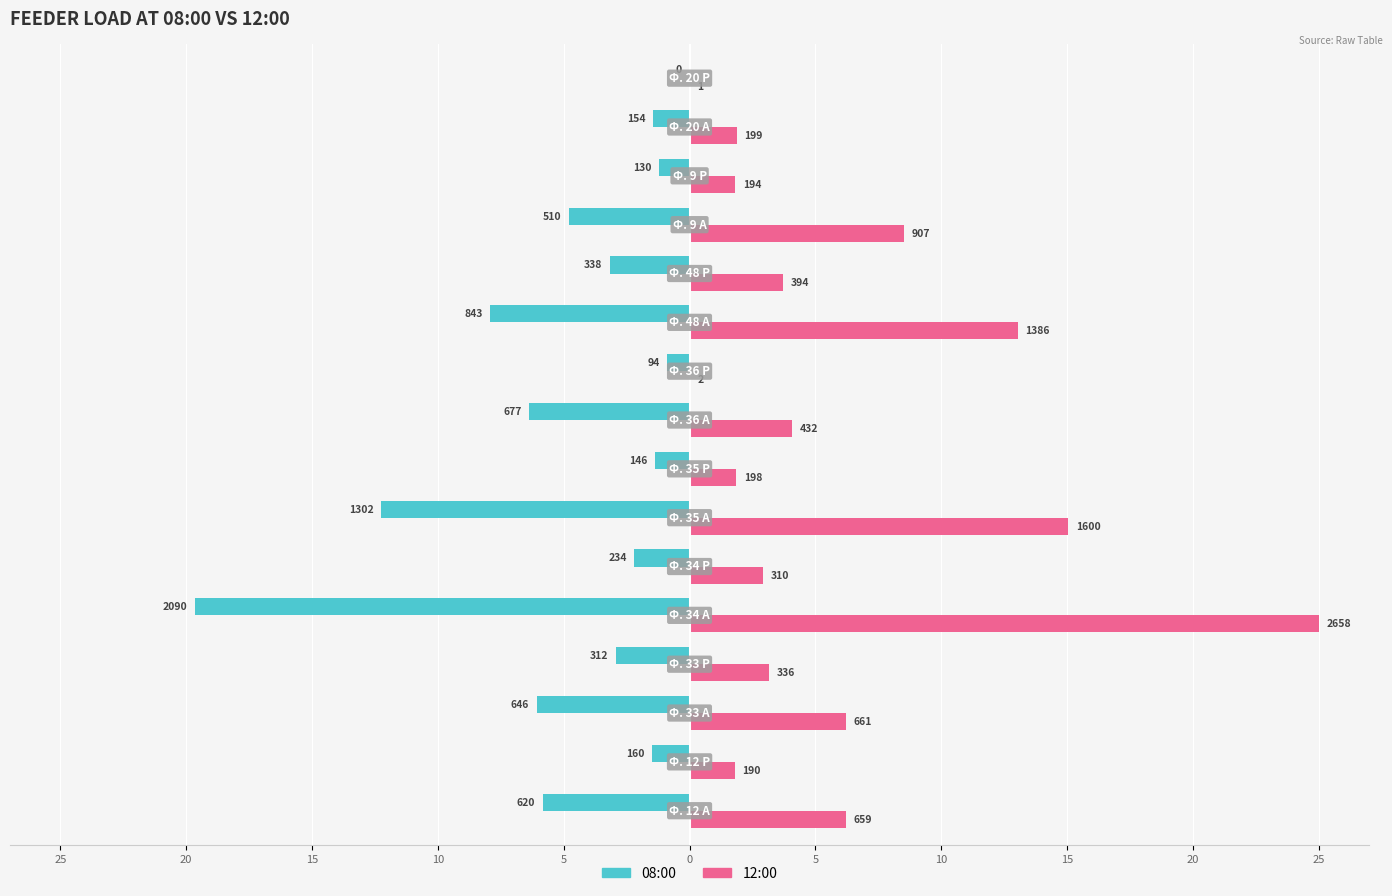

What are all the series names shown in the legend?

08:00, 12:00